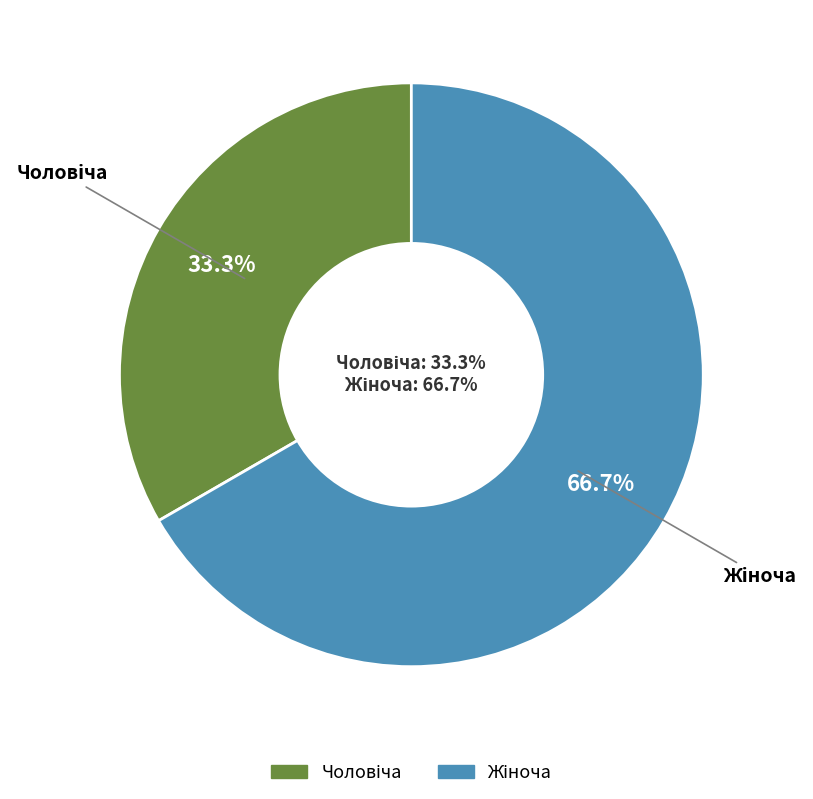

What is the majority slice?

Жіноча